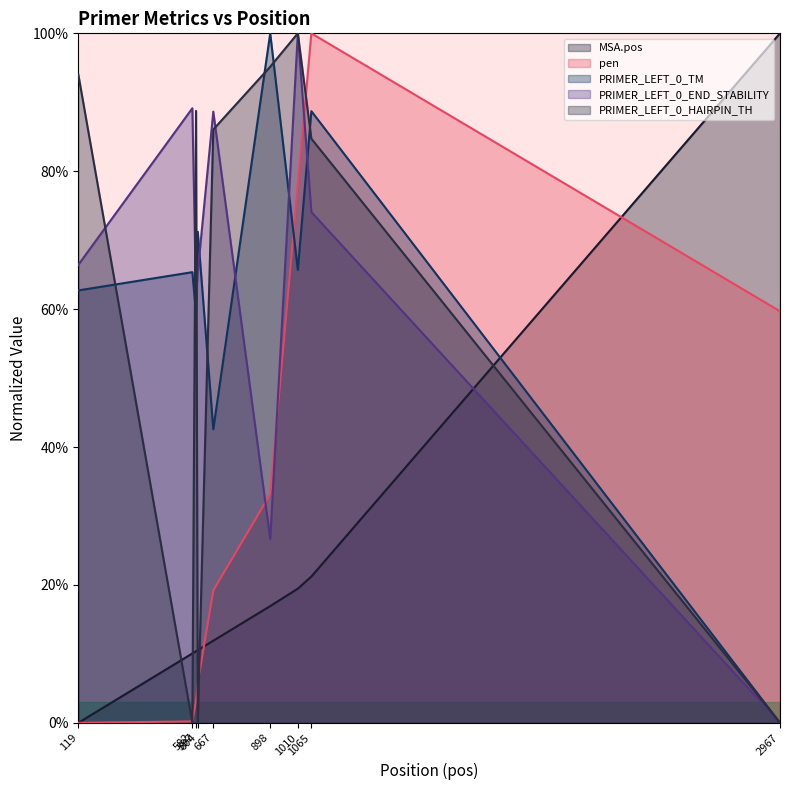

The MSA.pos series shows 0.1 at 604. True or false?

True